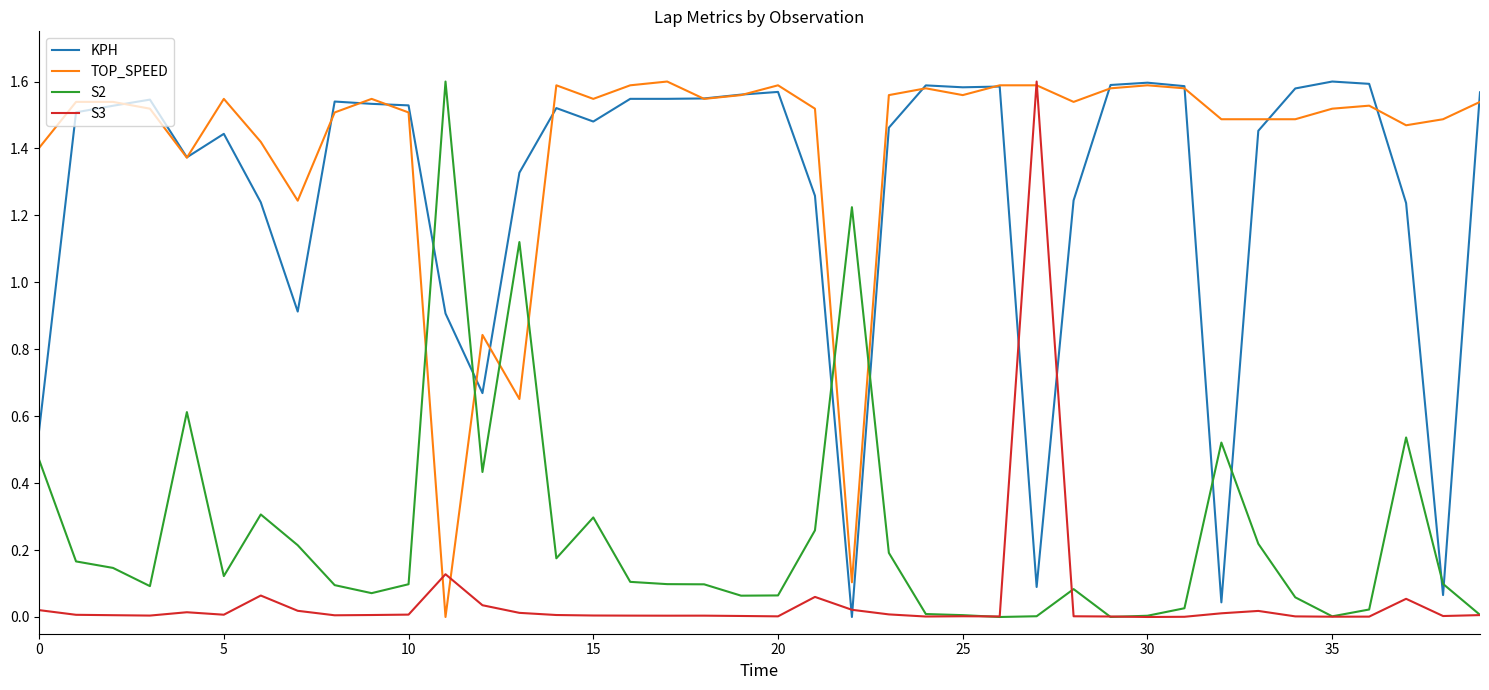

True or false: TOP_SPEED and S2 cross at least once.

True